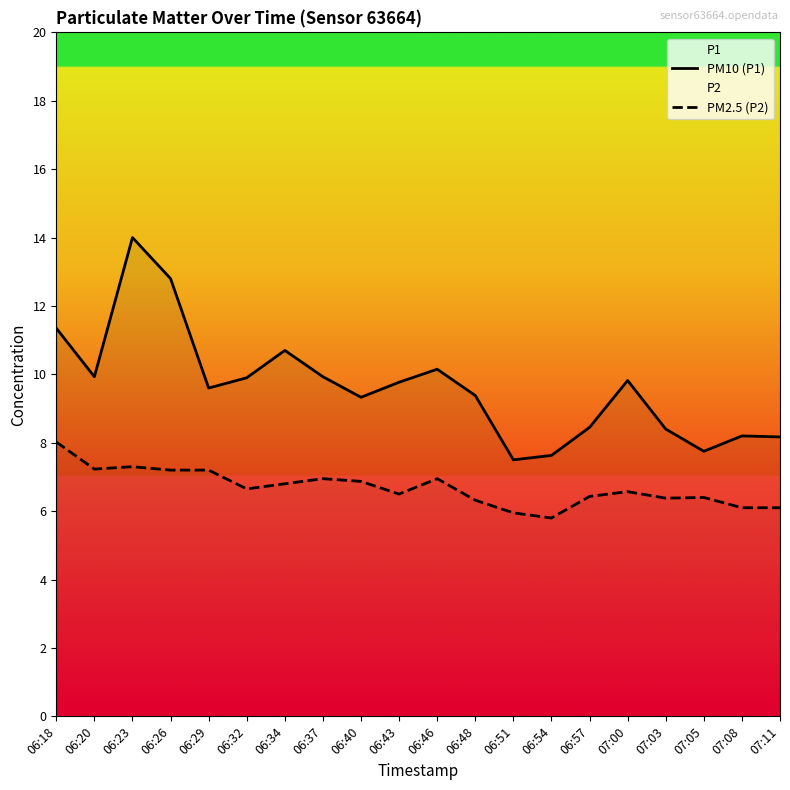

What is the sum of the PM10 (P1) values at 06:20 and 07:05?

17.7